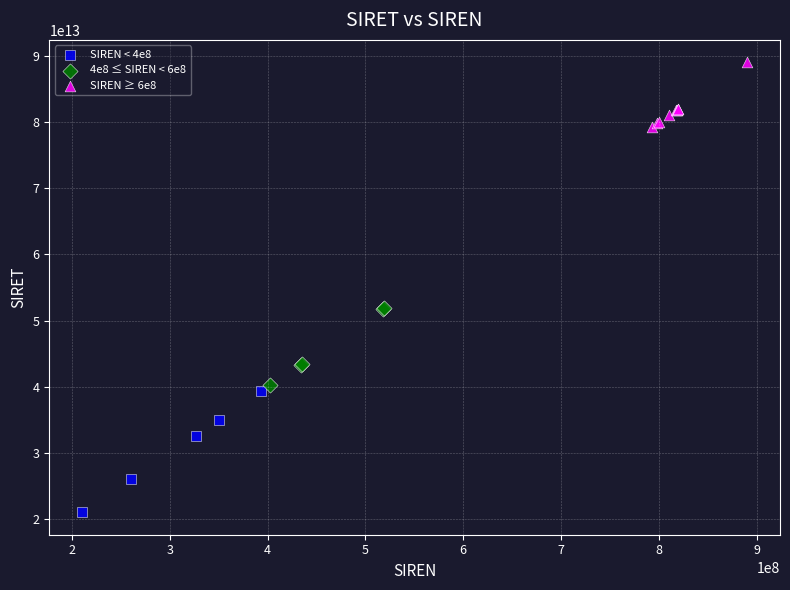

Which series reaches the minimum Y coordinate?

SIREN < 4e8